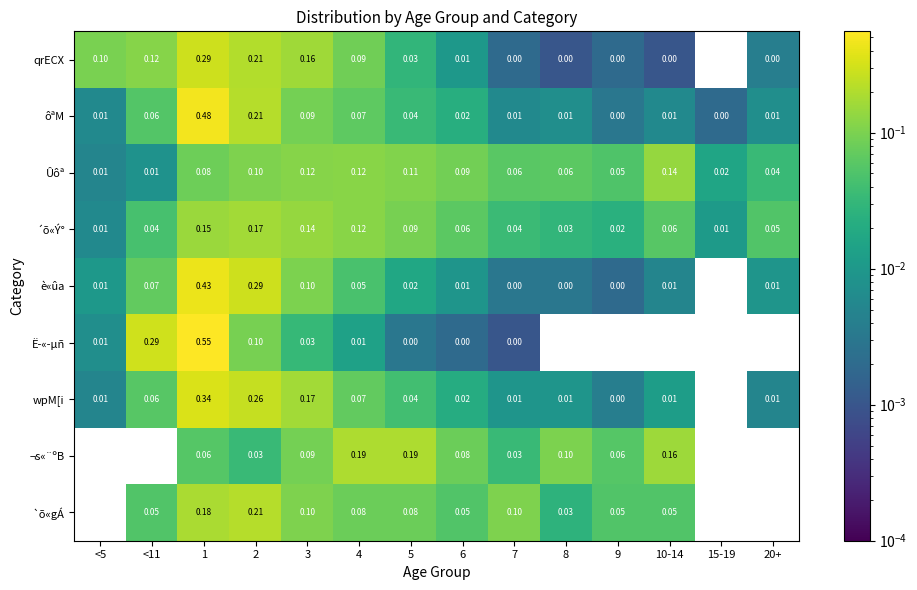

What is the spread (max minus min) of values at 6?

0.1